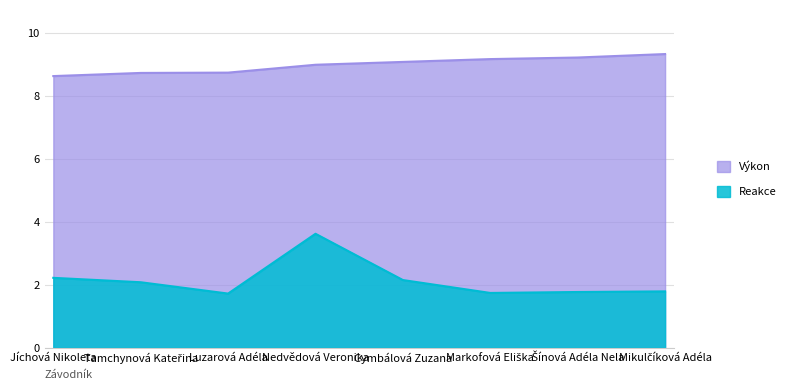

Rank the series at Luzarová Adéla from lowest to highest value.

Reakce, Výkon